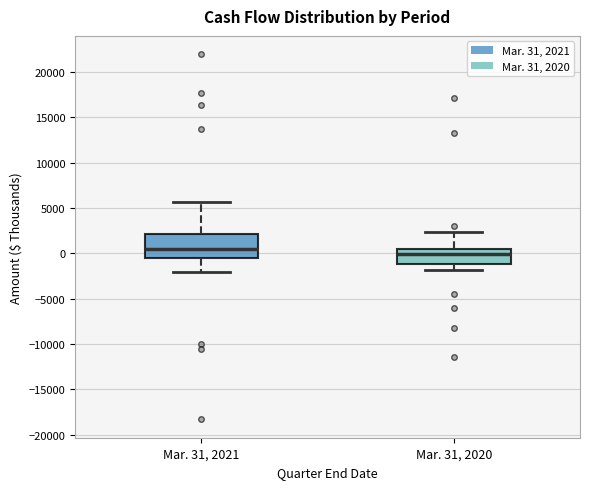

Reading left to right, transcribe this box plot: for each box, give where its median line is, the range the box spans, and where its two whiskers end, as read against the y-axis. The values are not printed on the chart, so give them approximately, as read against the axis.

Mar. 31, 2021: median 500, box -500 to 2000, whiskers -2000 to 5500
Mar. 31, 2020: median 0, box -1000 to 500, whiskers -2000 to 2500